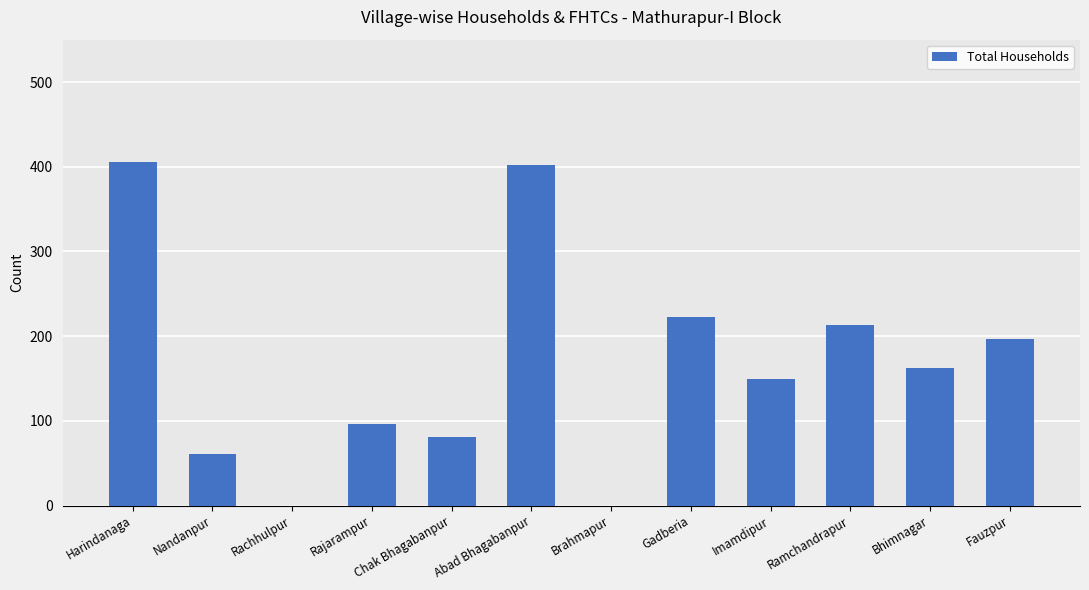

What is the sum of the values at Rachhulpur and Fauzpur?

197